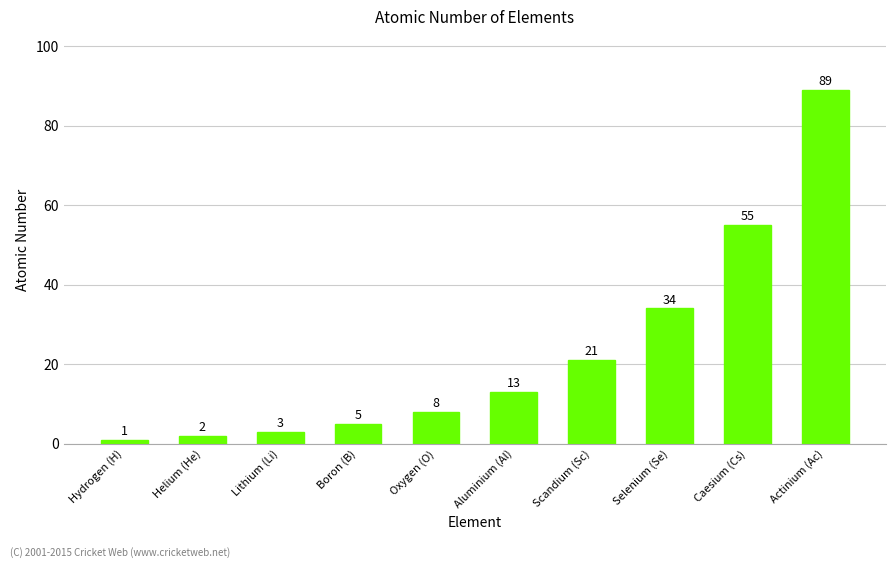

What is the change in value from Selenium (Se) to Actinium (Ac)?

+55